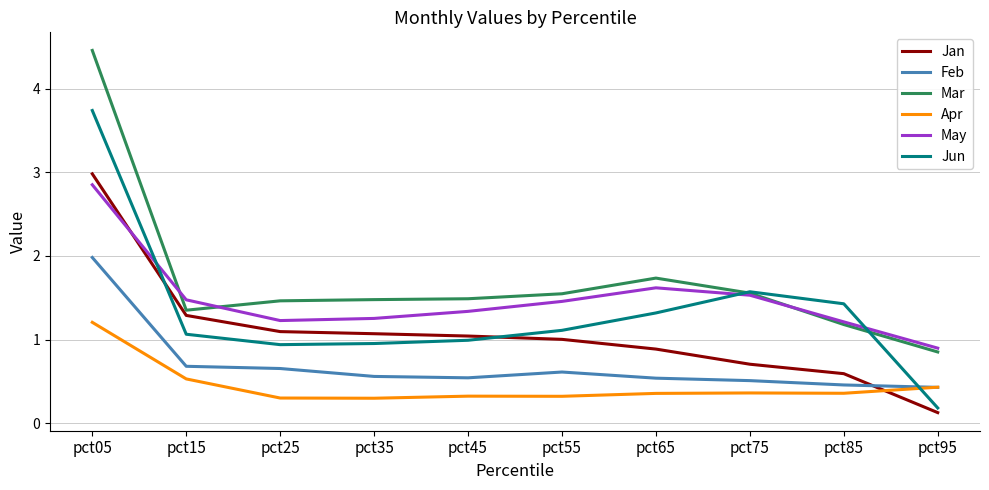

What is the minimum value shown in the chart?

0.1